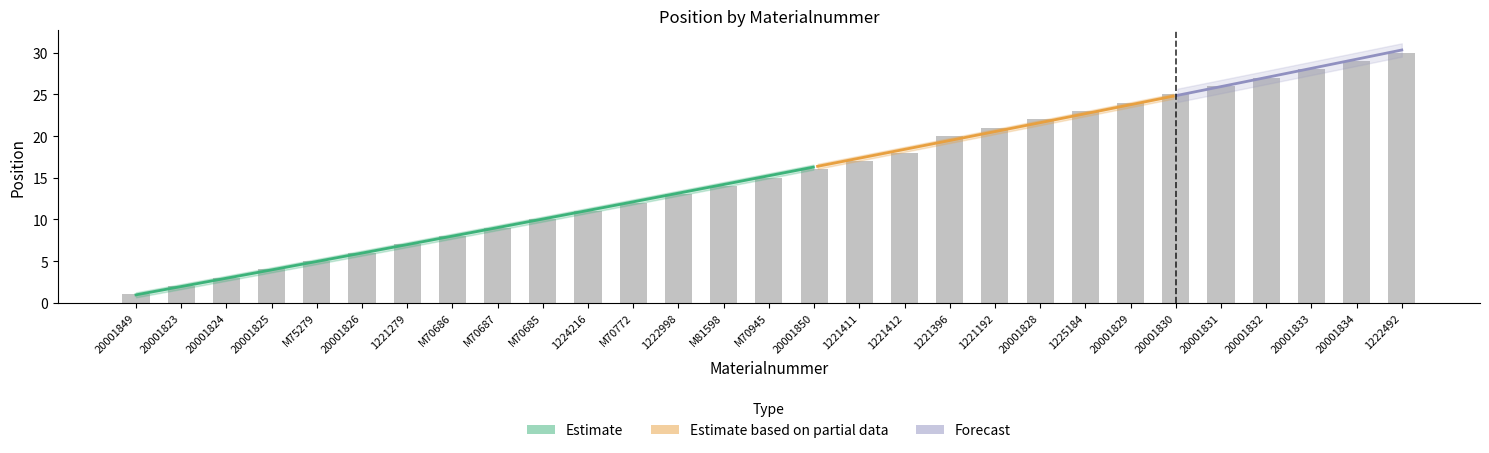

What is the difference between the maximum and second lowest values?

28